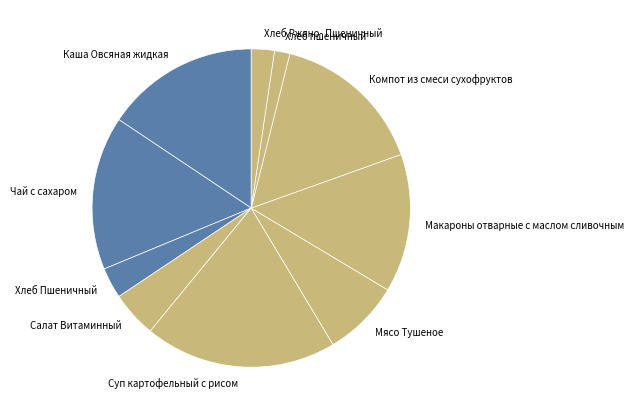

Approximately how many times larger is the value at Суп картофельный с рисом compared to Мясо Тушеное?

2.5